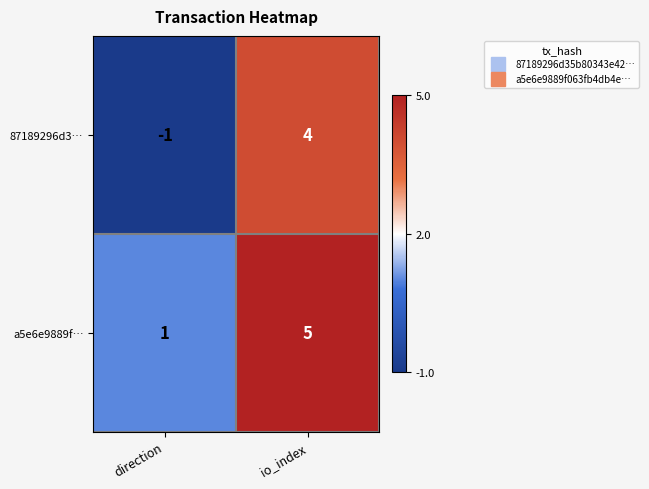

Rank the series by their maximum value, from highest to lowest.

a5e6e9889f…, 87189296d3…